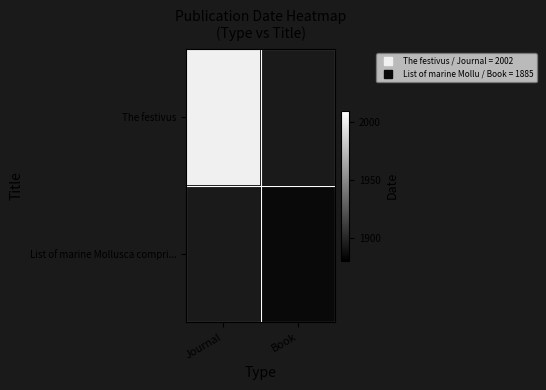

What is the minimum value for The festivus?

2002.0